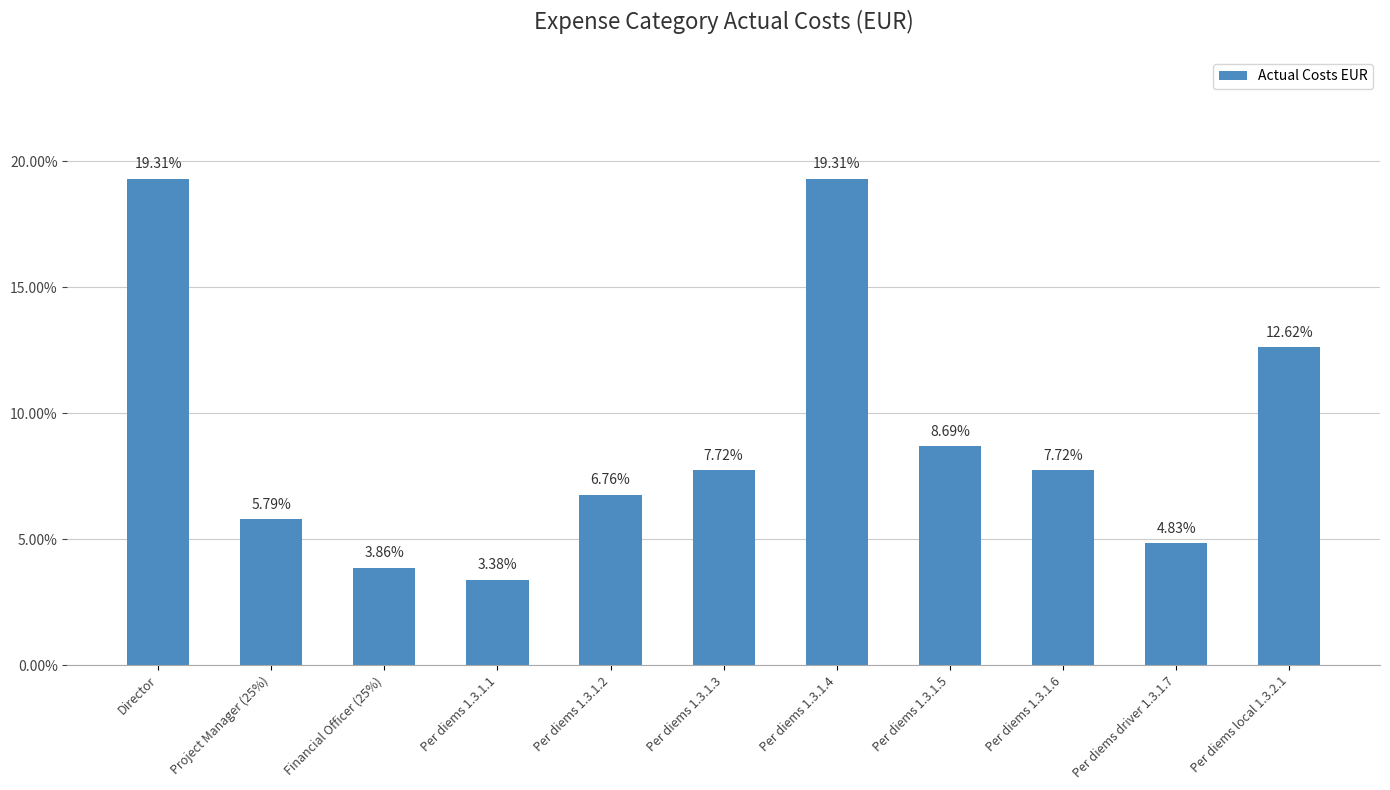

What is the change in value from Financial Officer (25%) to Per diems 1.3.1.1?

-0.5